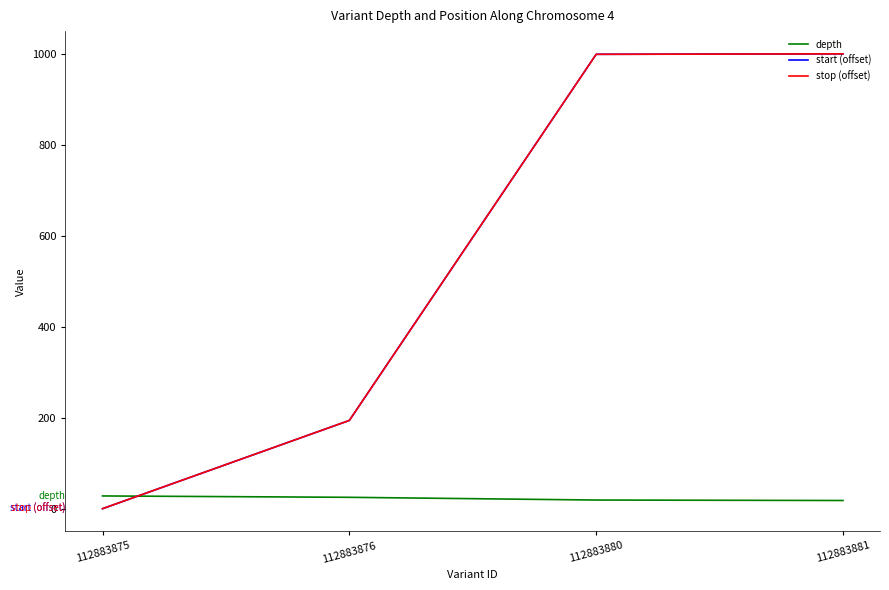

True or false: start (offset) has more than 1 points higher than both neighbors.

False